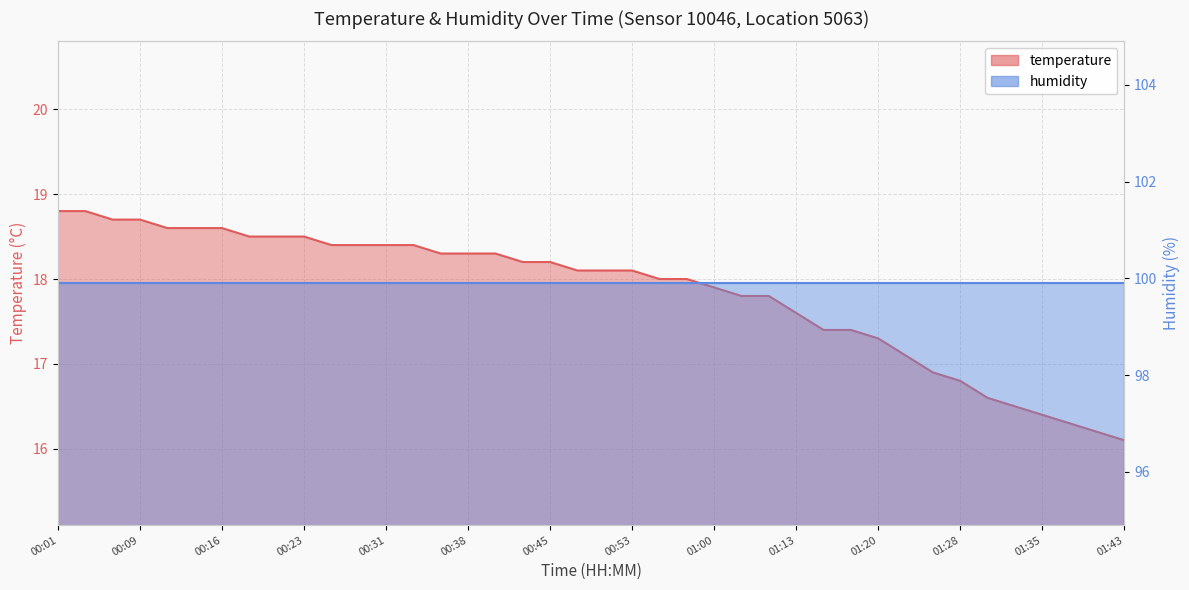

Reading right to left, extract all data points from this chart.

16.1	16.2	16.3	16.4	16.5	16.6	16.8	16.9	17.1	17.3	17.4	17.4	17.6	17.8	17.8	17.9	18.0	18.0	18.1	18.1	18.1	18.2	18.2	18.3	18.3	18.3	18.4	18.4	18.4	18.4	18.5	18.5	18.5	18.6	18.6	18.6	18.7	18.7	18.8	18.8